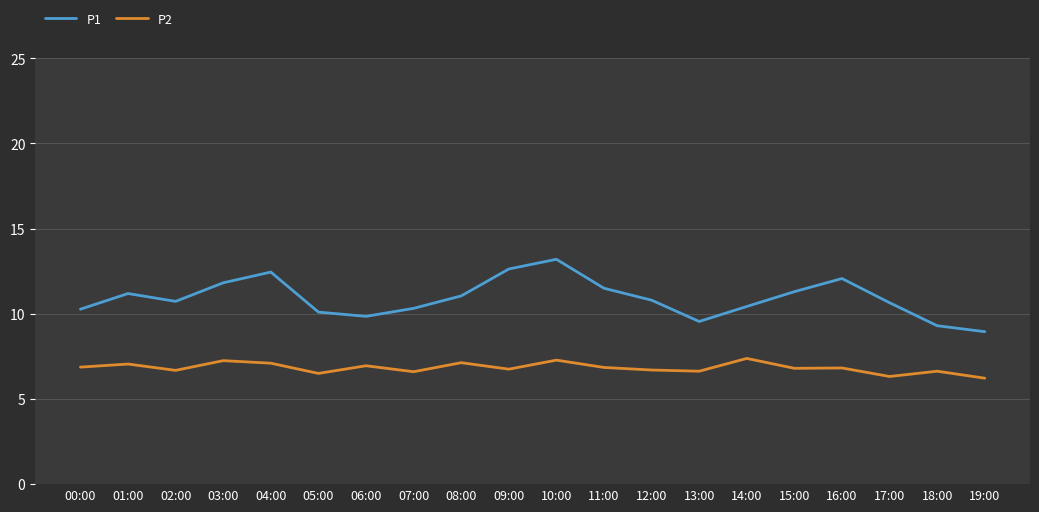

What position from the right is 00:00?

20